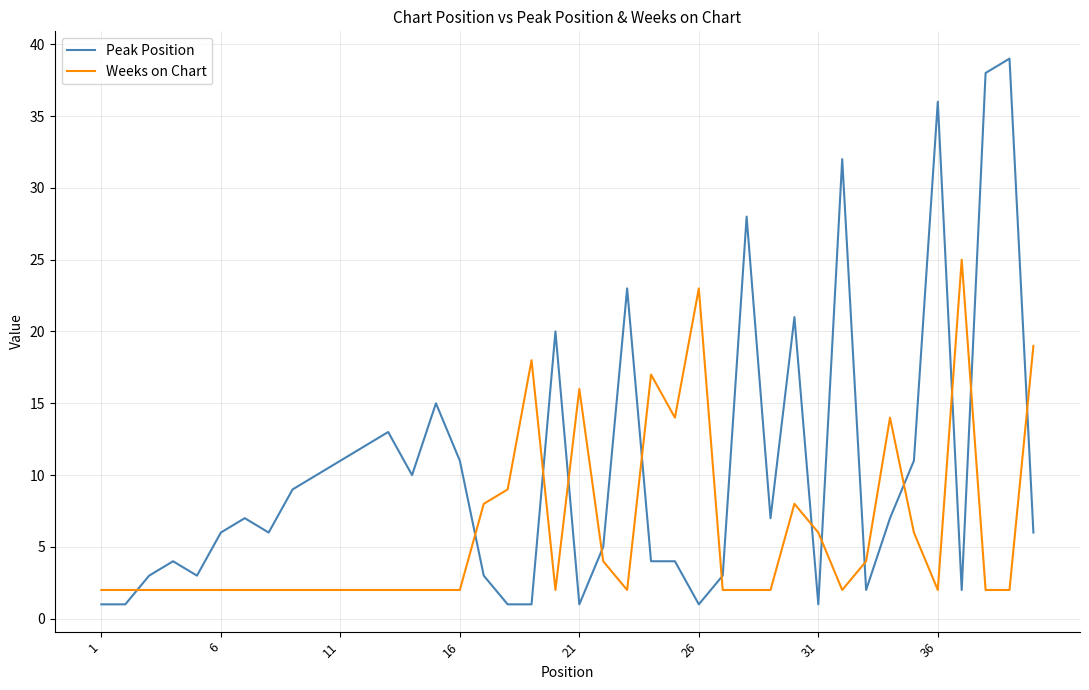

Reading right to left, what are all the values shown in this chart?

Peak Position: 6	39	38	2	36	11	7	2	32	1	21	7	28	3	1	4	4	23	5	1	20	1	1	3	11	15	10	13	12	11	10	9	6	7	6	3	4	3	1	1
Weeks on Chart: 19	2	2	25	2	6	14	4	2	6	8	2	2	2	23	14	17	2	4	16	2	18	9	8	2	2	2	2	2	2	2	2	2	2	2	2	2	2	2	2